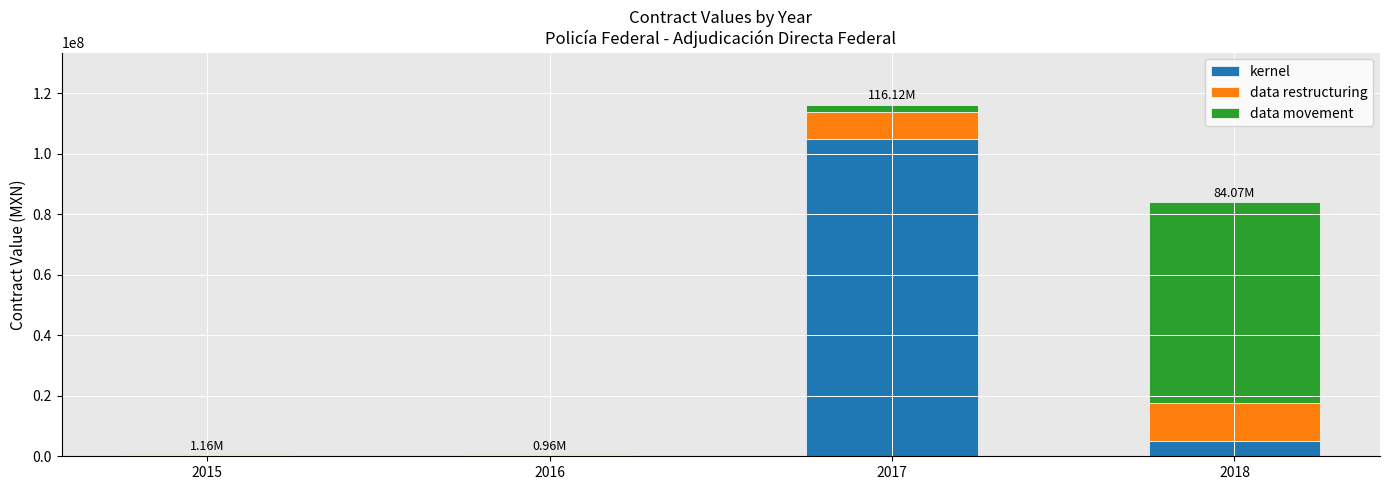

At which category is the sum across all series the highest?

2017